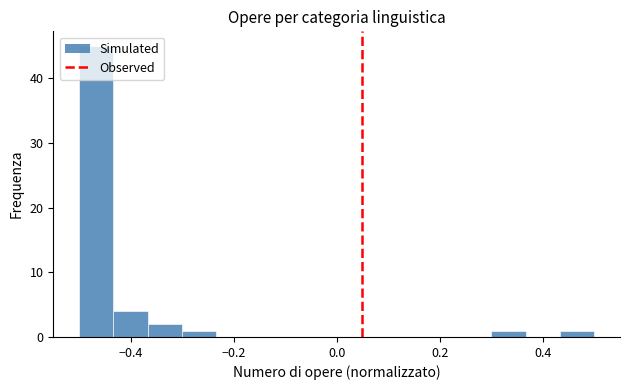

Read against the x-axis, roughly where is the centre of the tallest bar?

-0.46